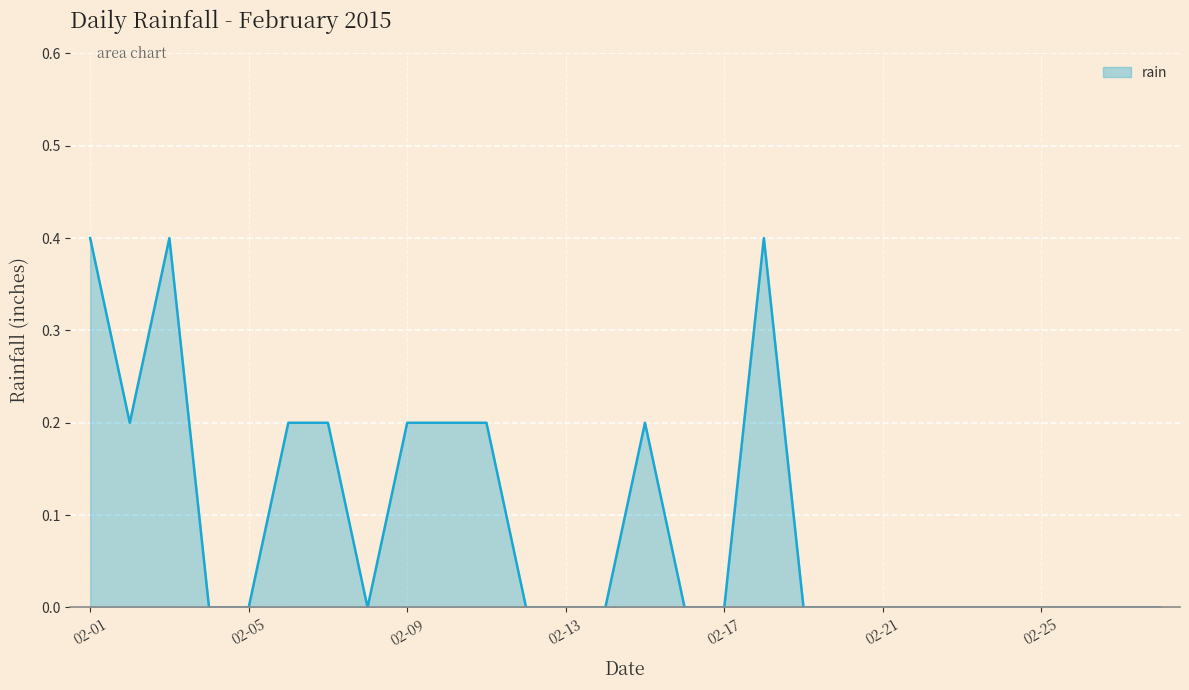

Does the chart have visible grid lines?

Yes